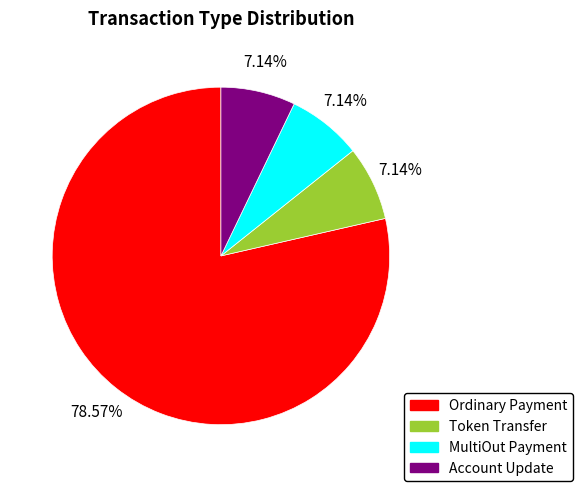

What percentage is the Account Update slice, to the nearest percent?

7%